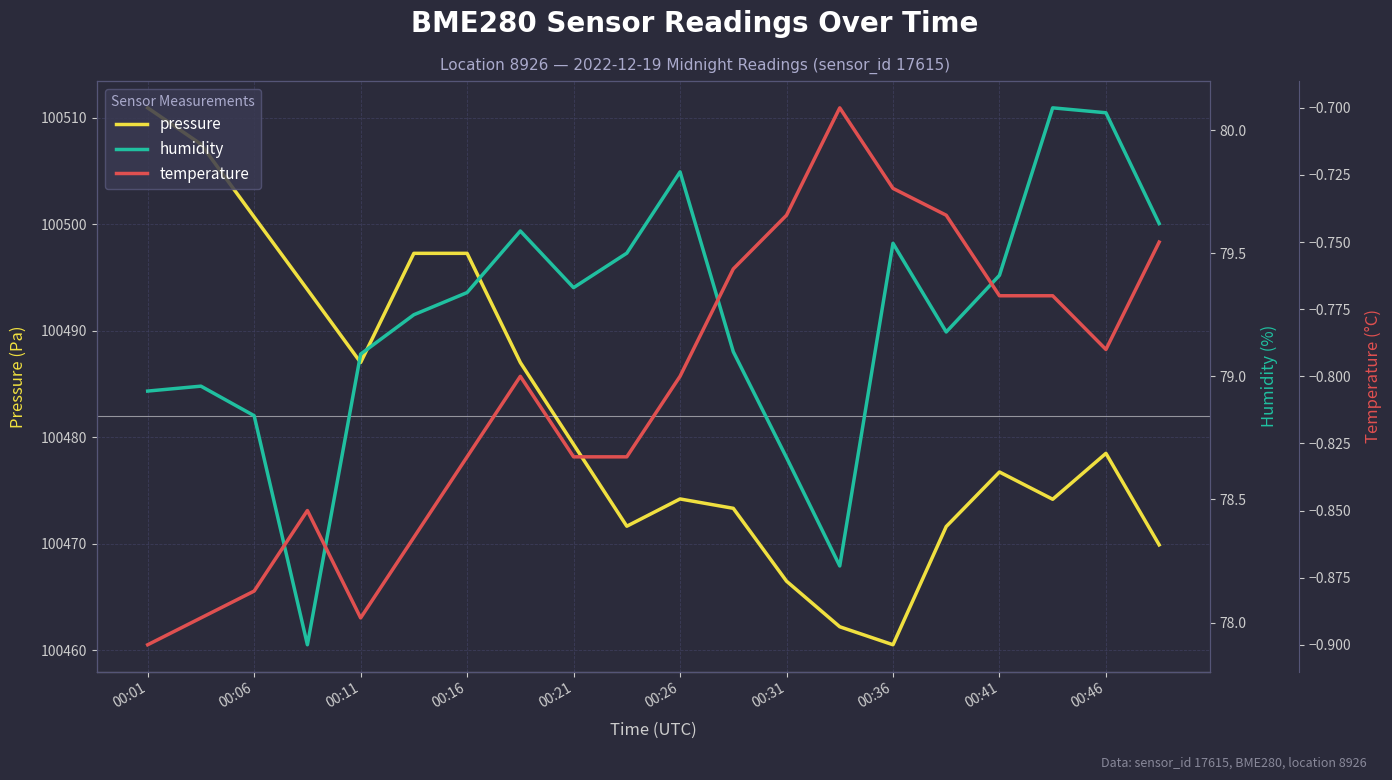

True or false: pressure and humidity intersect in this chart.

False